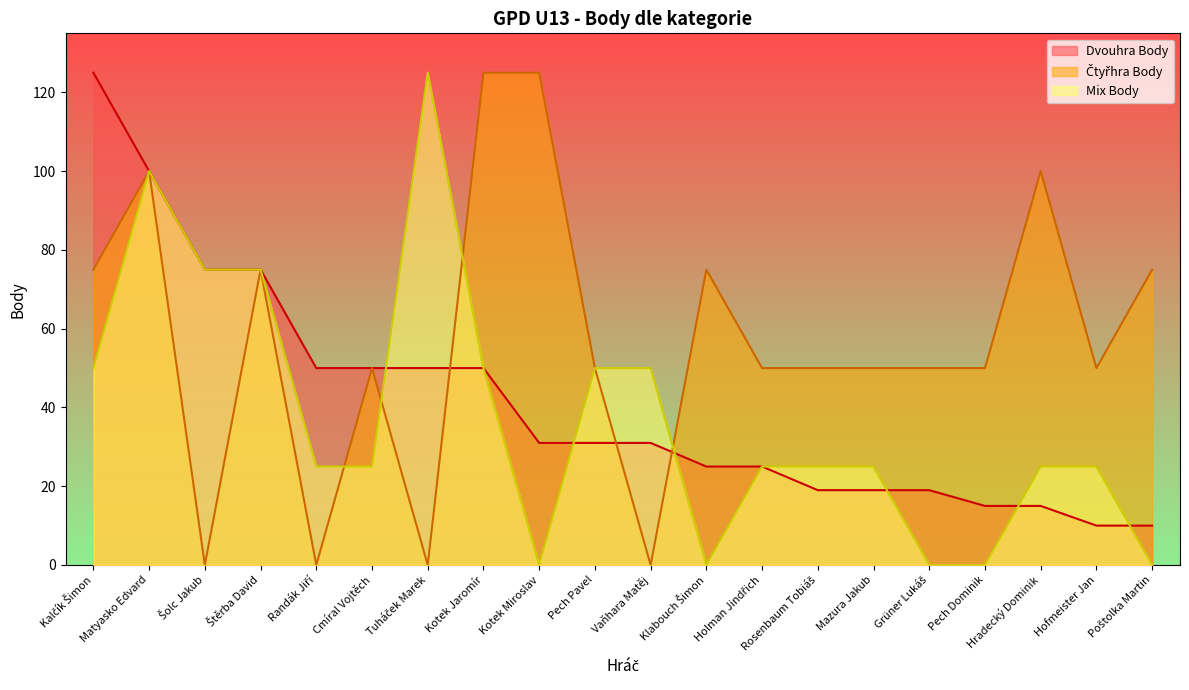

Rank the series by their maximum value, from lowest to highest.

Dvouhra Body, Čtyřhra Body, Mix Body